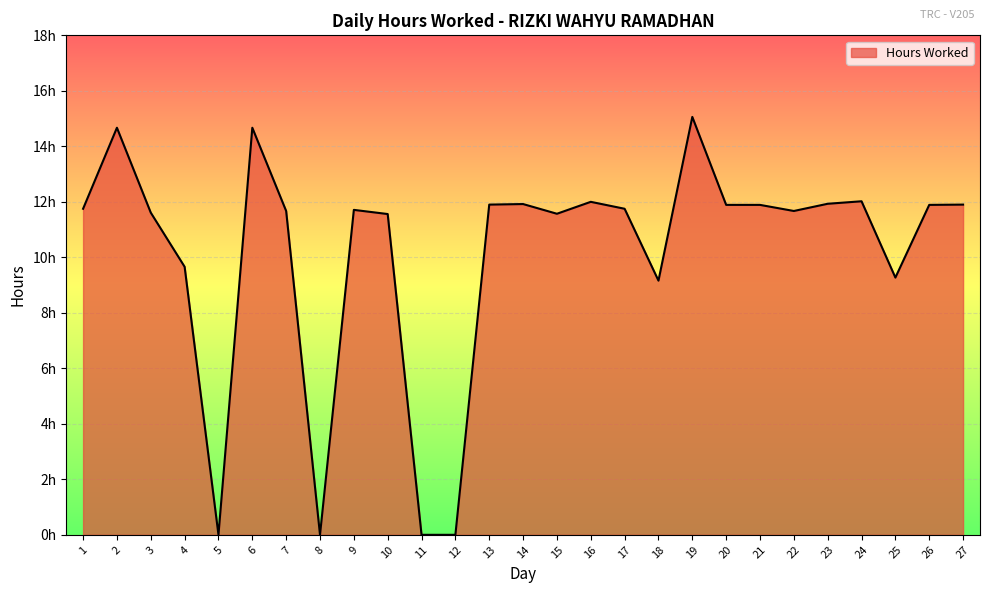

Is this an area chart (filled region under the line)?

Yes